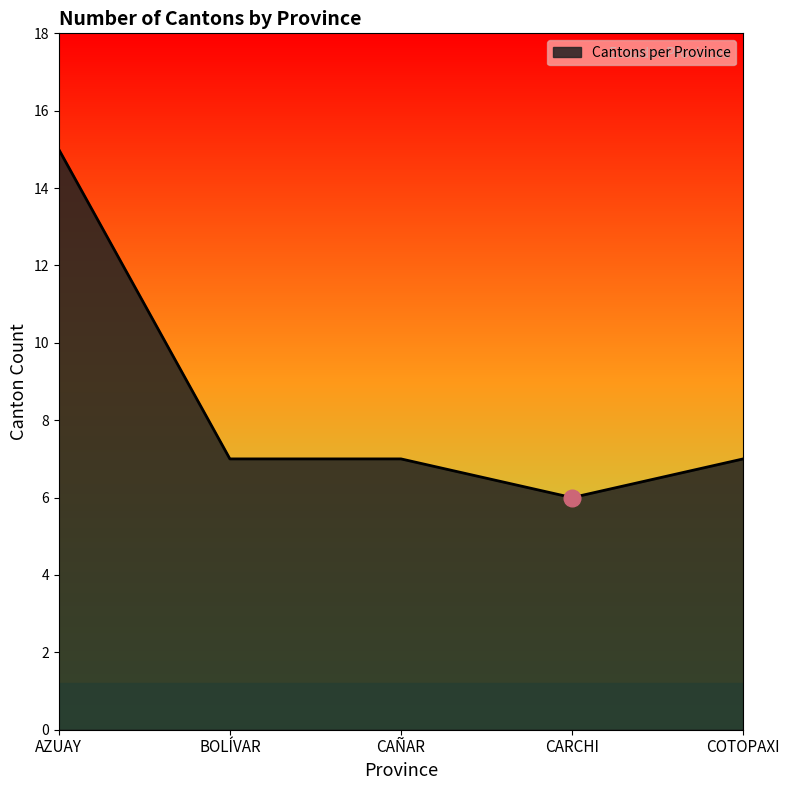

Where does the data first go above 7?

AZUAY